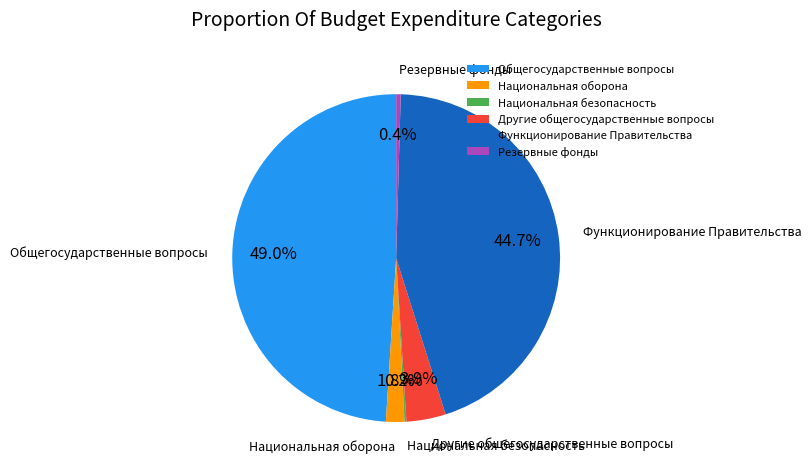

Does any single category account for the majority?

No